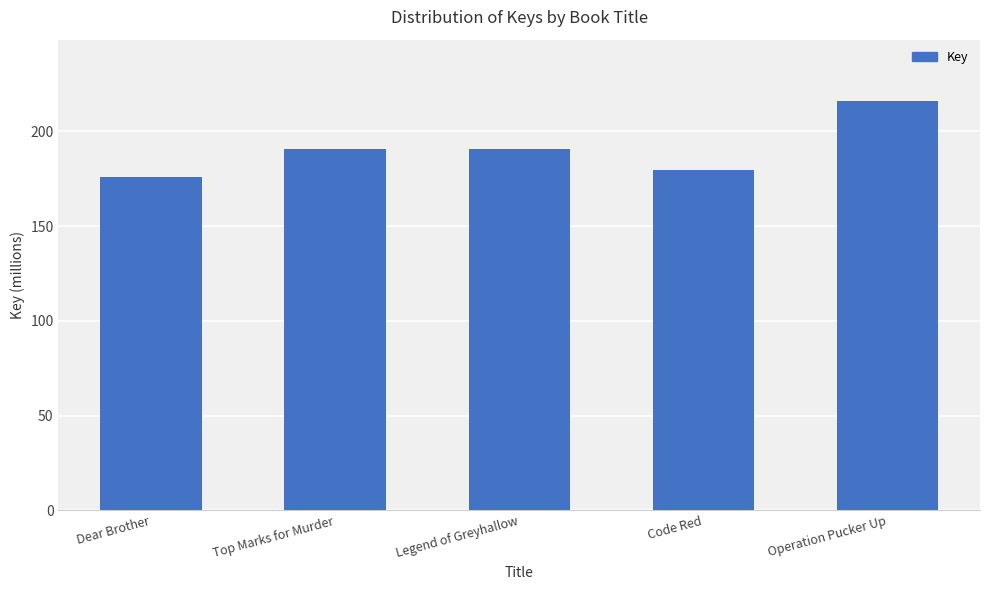

Does the chart contain stacked bars?

No